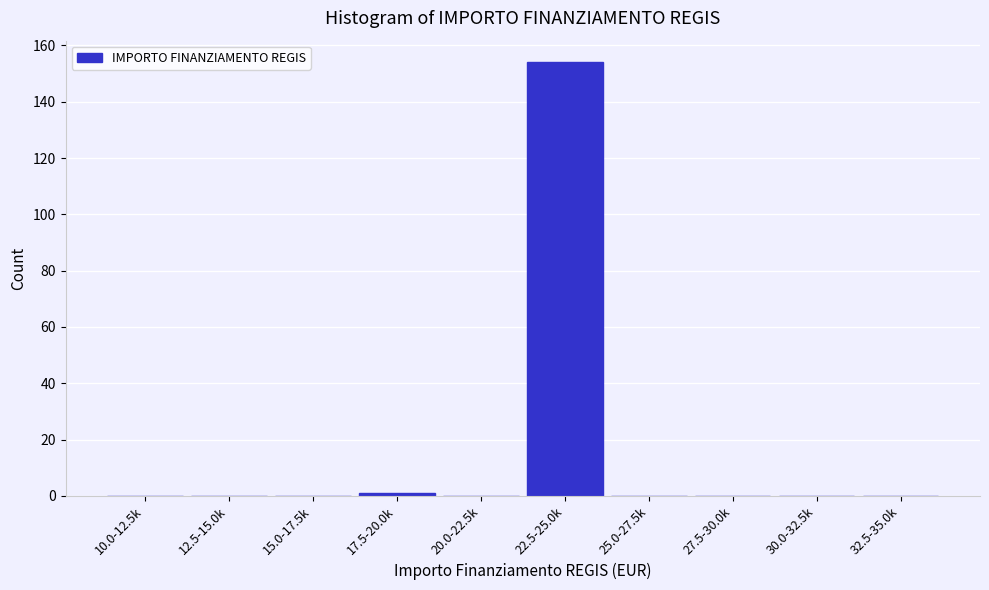

Reading left to right, list all the values displayed in this chart.

10.0-12.5k=0	12.5-15.0k=0	15.0-17.5k=0	17.5-20.0k=1	20.0-22.5k=0	22.5-25.0k=154	25.0-27.5k=0	27.5-30.0k=0	30.0-32.5k=0	32.5-35.0k=0